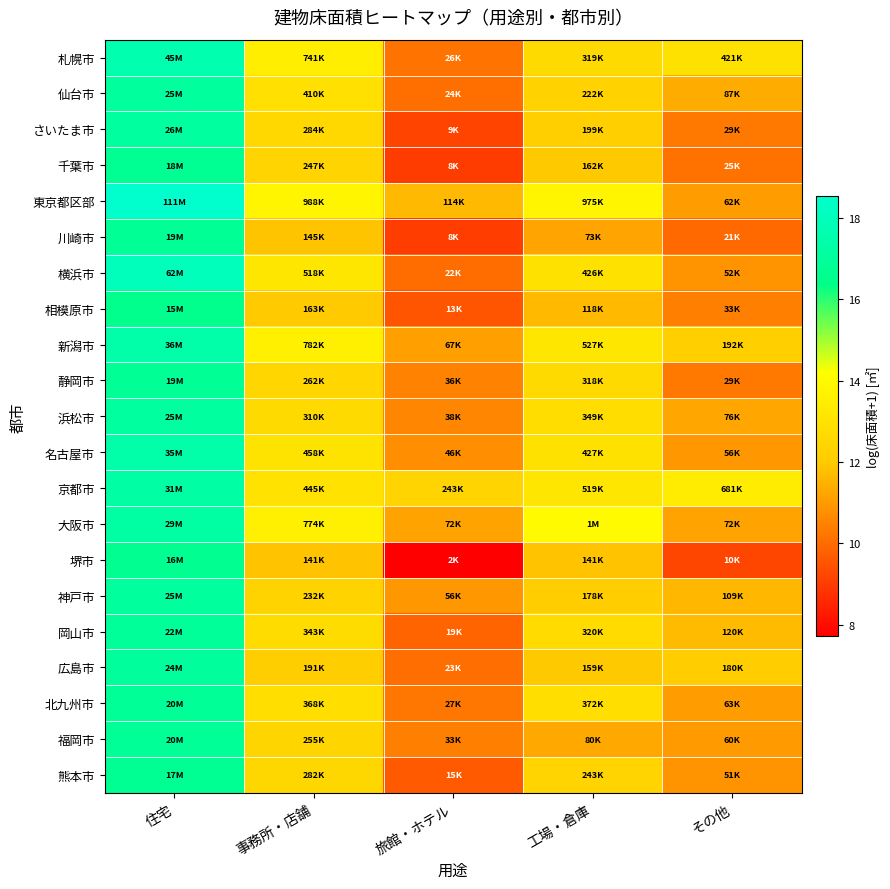

Between 工場・倉庫 and 住宅, which is larger?

住宅